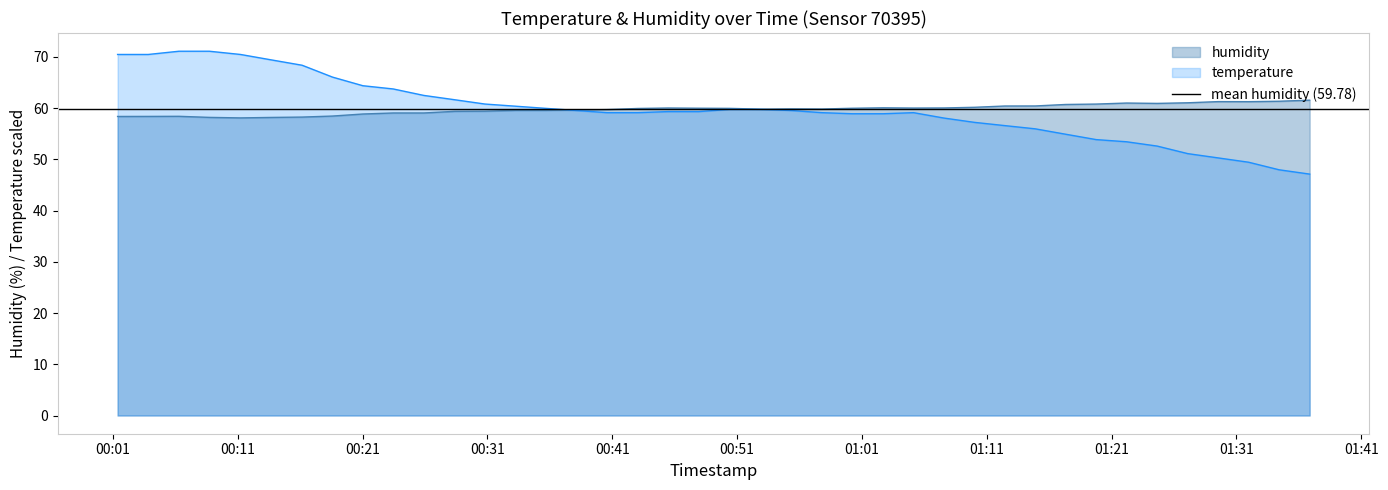

Count the number of categories in the chart.

40